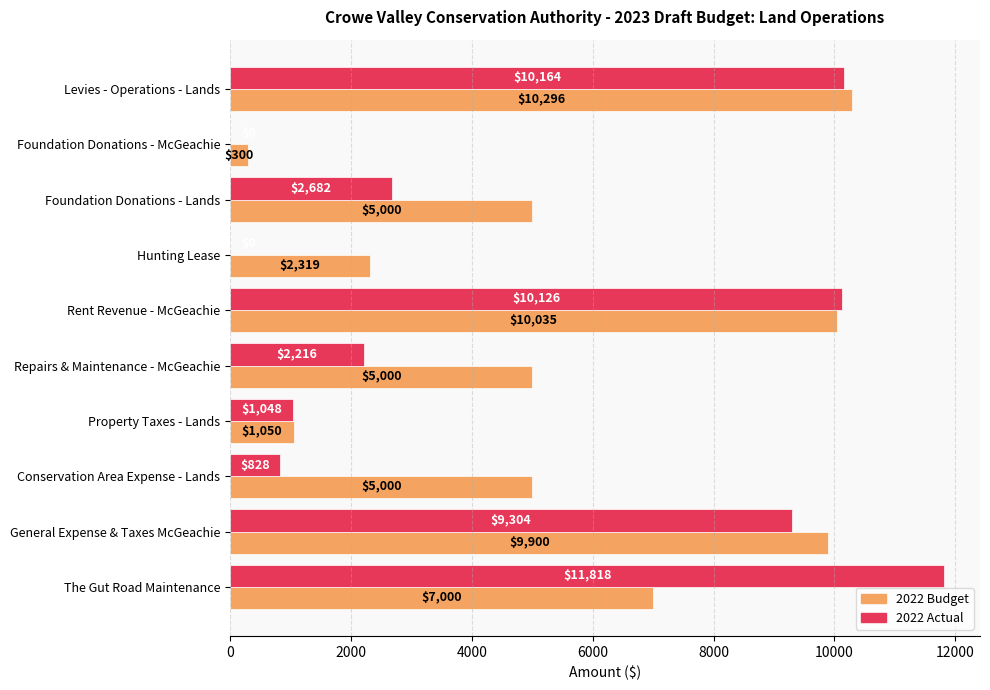

What is the greatest value displayed?

11818.0